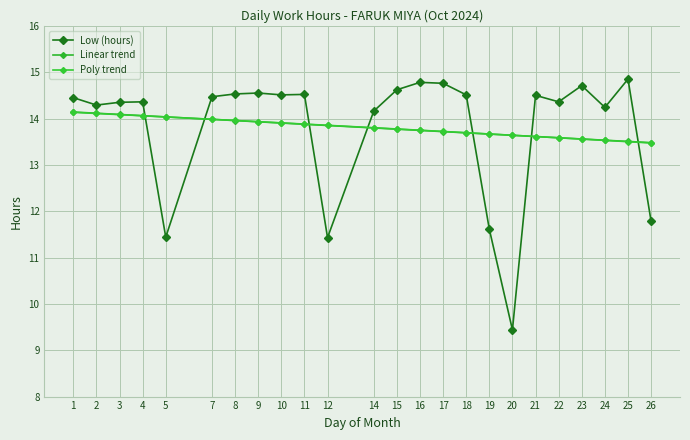

What is the difference between the Low (hours) values at 14 and 10?

0.3